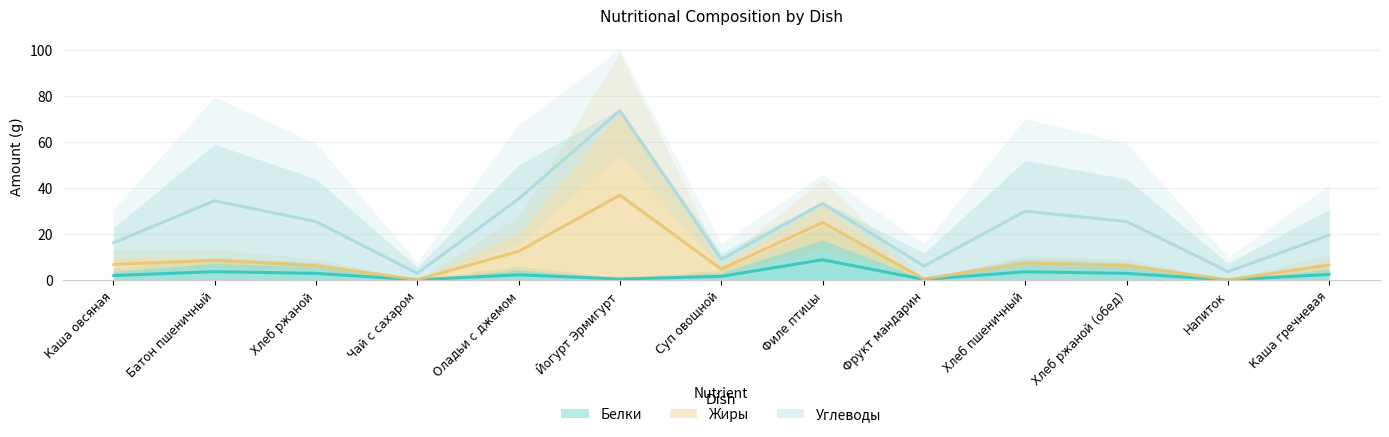

What is the total value across all series at Чай с сахаром?

5.6